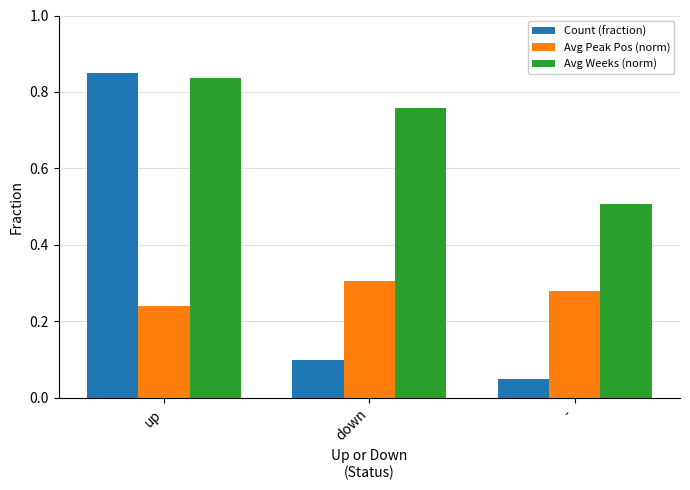

At -, list the series in order from smallest to largest.

Count (fraction), Avg Peak Pos (norm), Avg Weeks (norm)